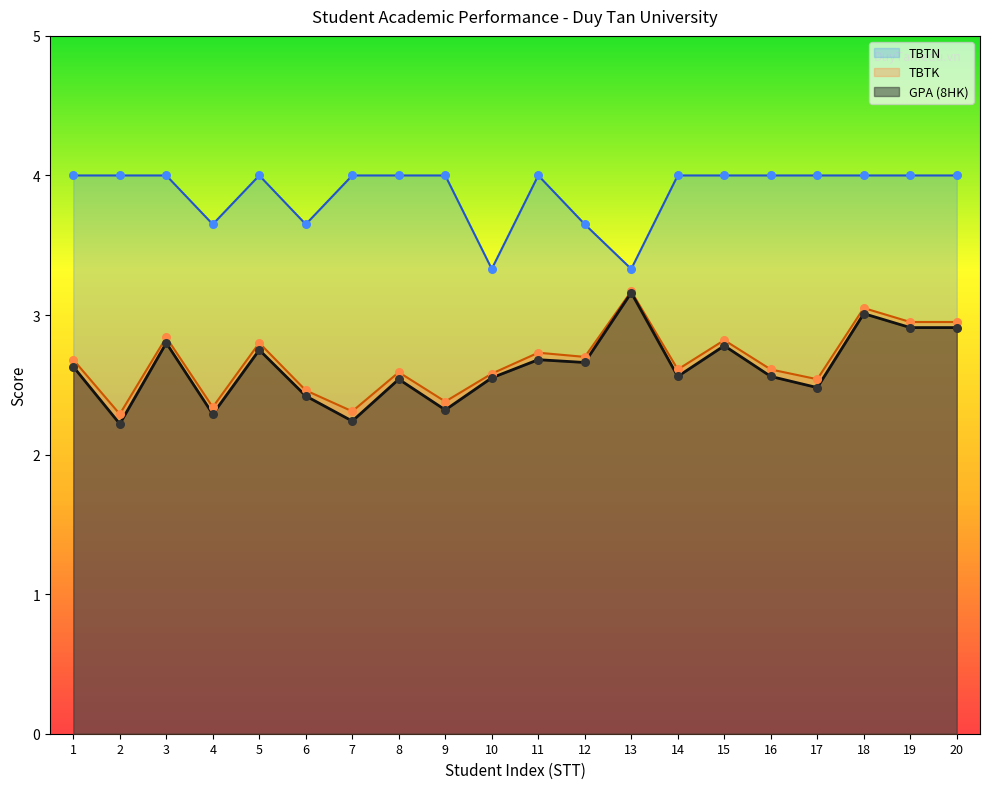

What are all the series names shown in the legend?

TBTN, TBTK, GPA (8HK)